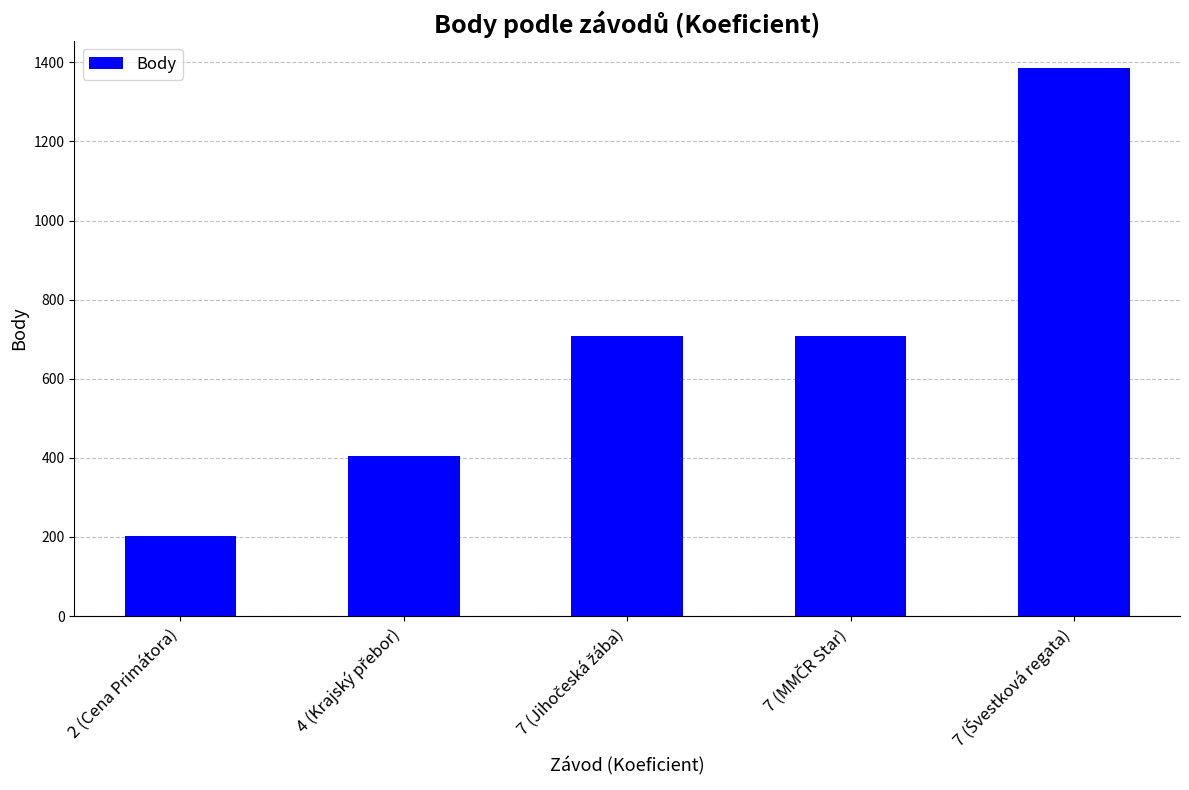

What is the difference between the second highest and second lowest values?

303